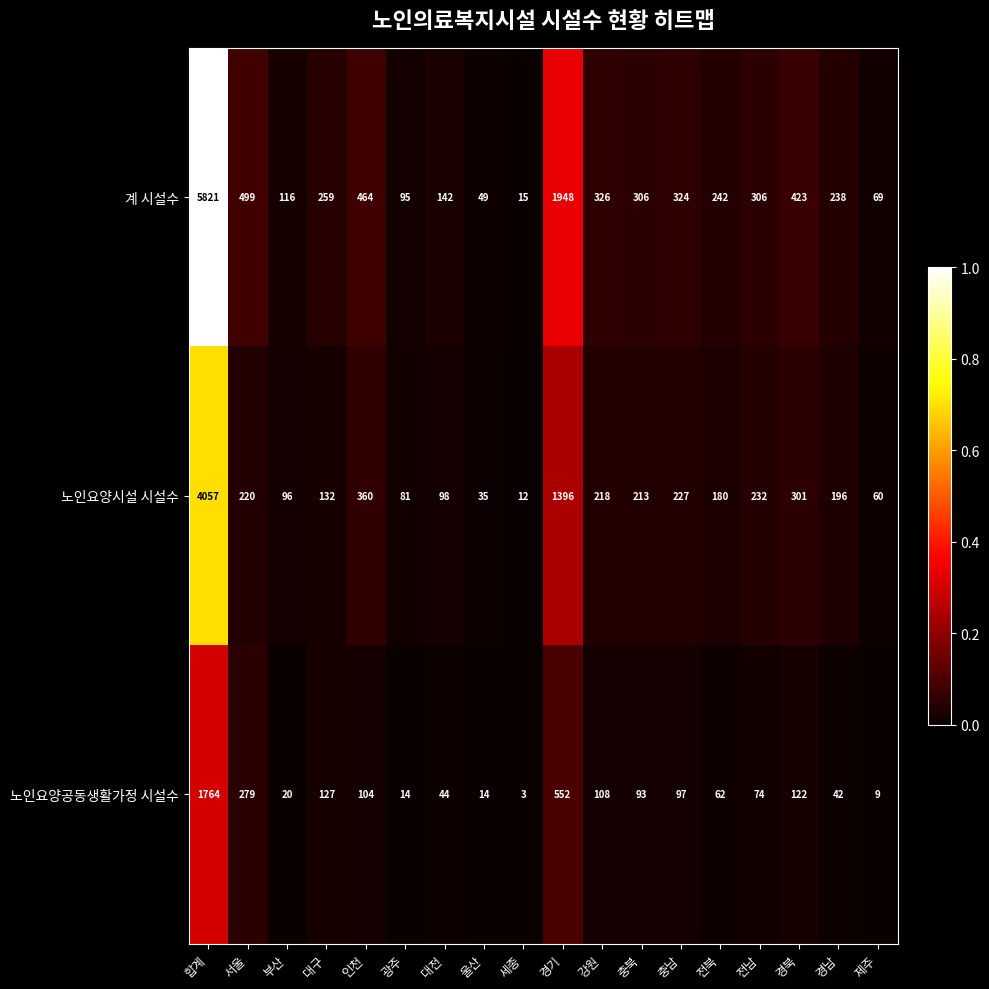

At which category is the sum across all series the highest?

합계